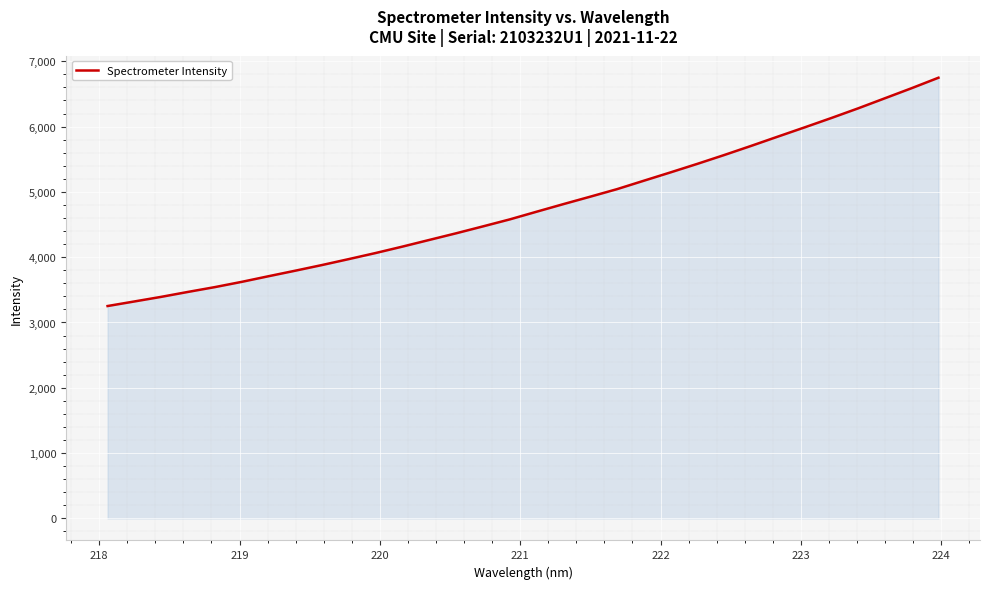

What is the difference between the maximum and minimum values?

3495.9